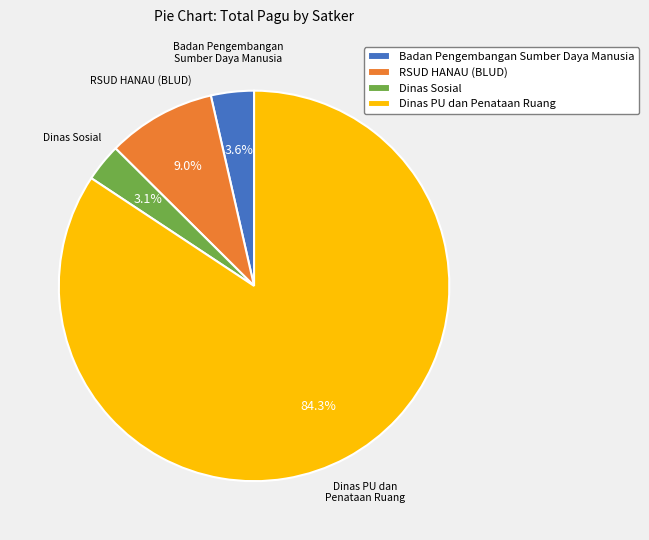

How many segments does this pie chart have?

4